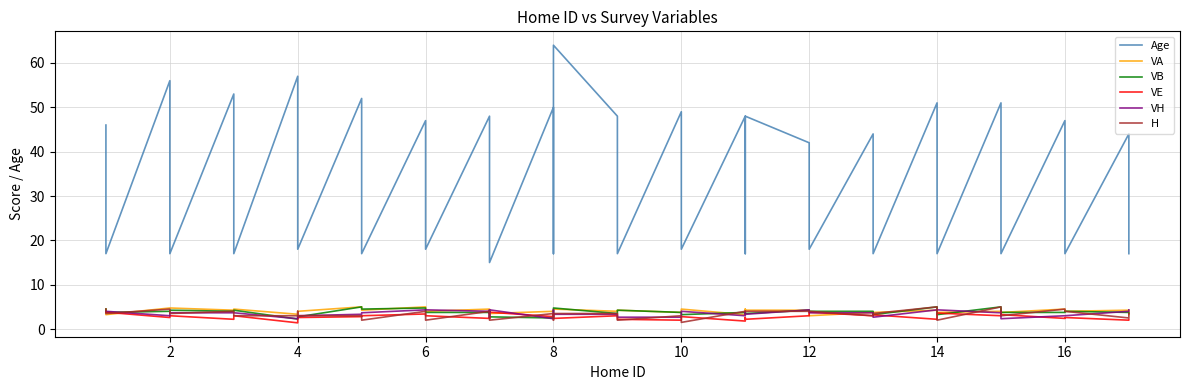

Rank the series at 16 from highest to lowest value.

Age, VA, H, VB, VH, VE